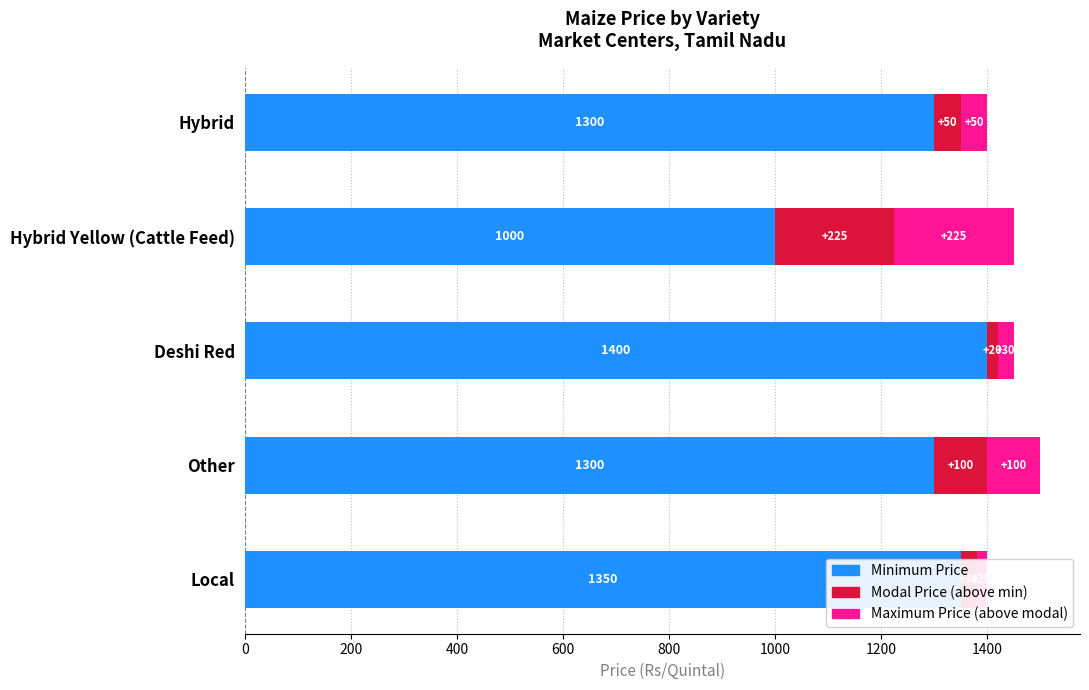

Does the chart contain any negative values?

No